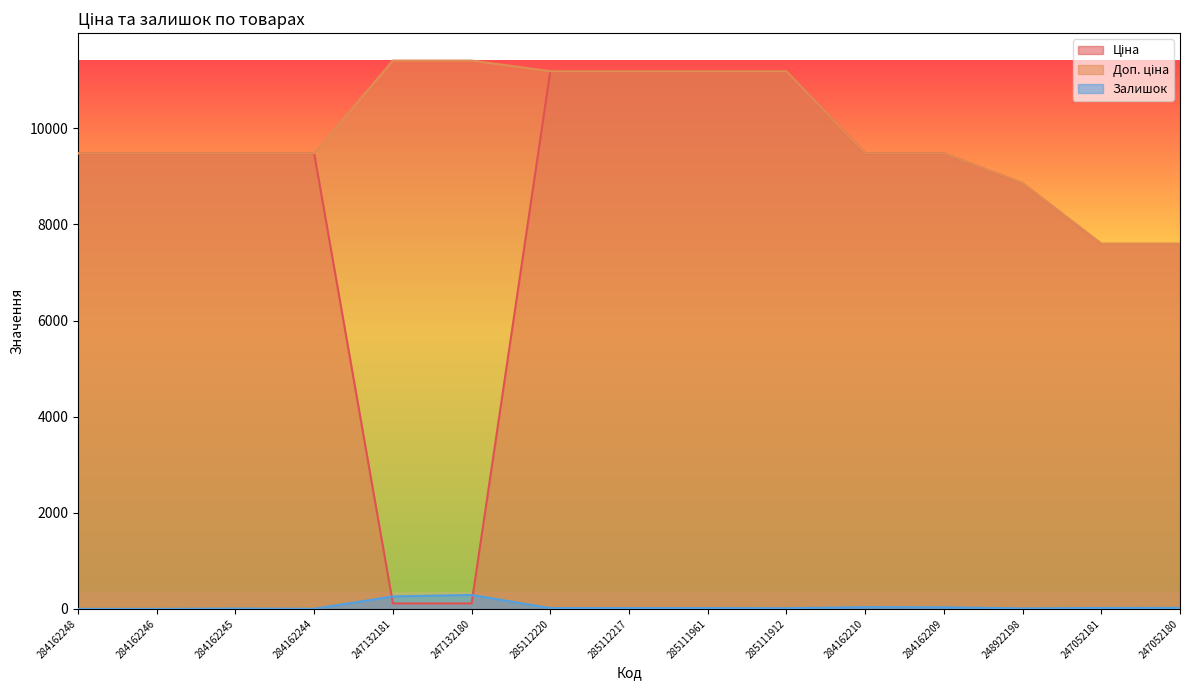

How many series are shown in this chart?

3